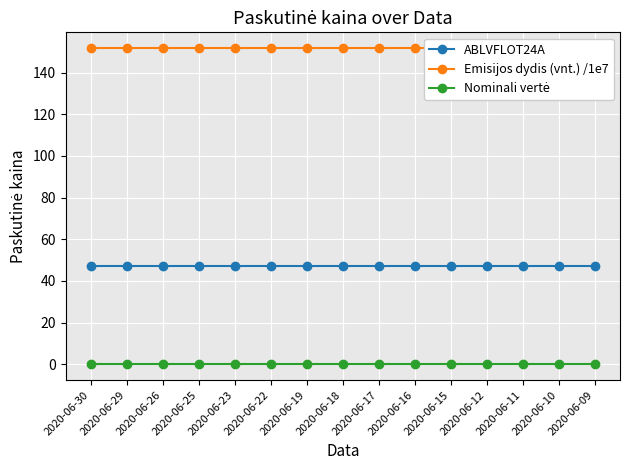

Which category has the highest value in the ABLVFLOT24A series?

2020-06-30